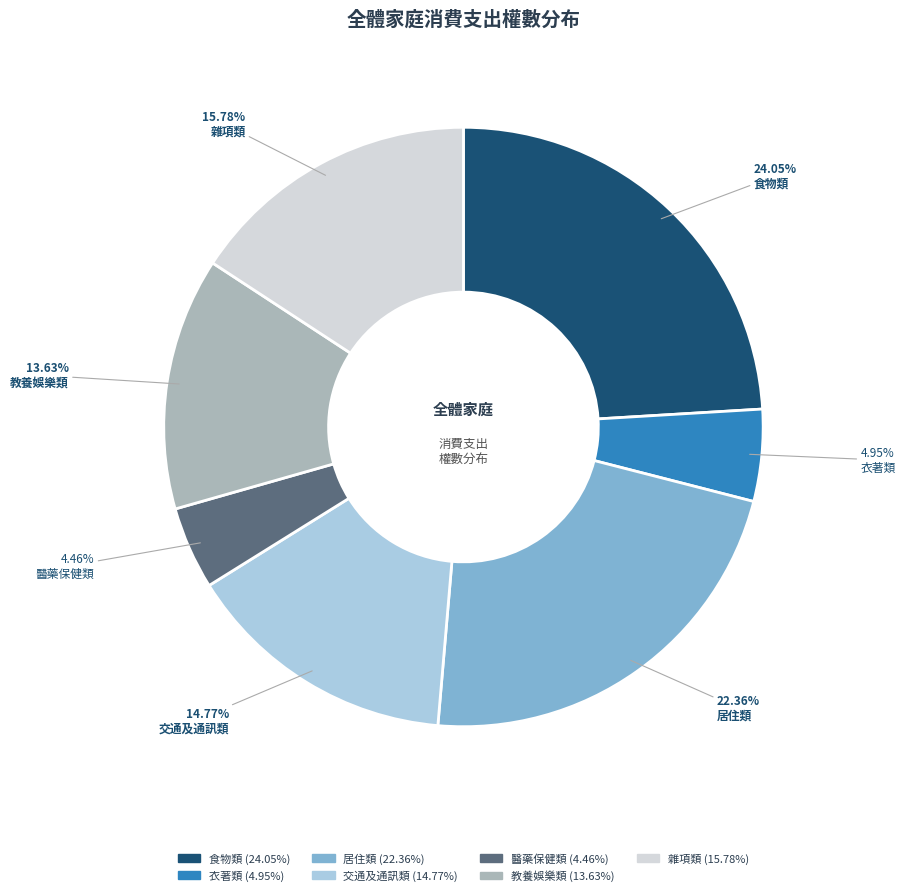

What percentage is the 醫藥保健類 slice, to the nearest percent?

4%